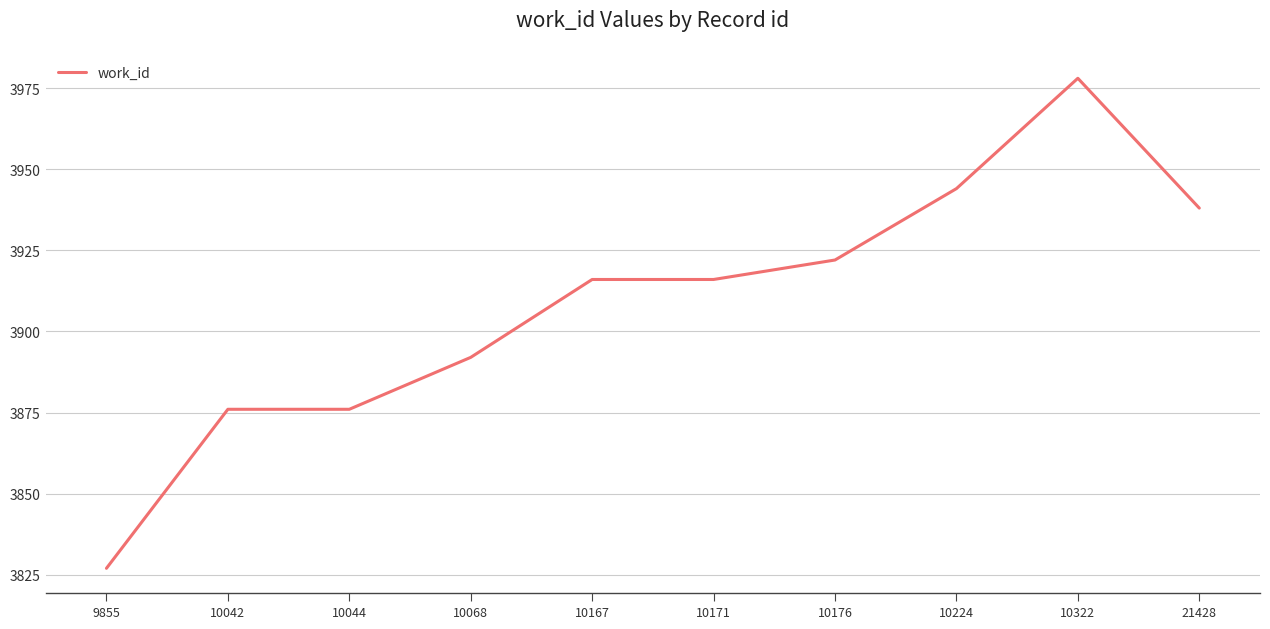

What is the maximum value shown in the chart?

3978